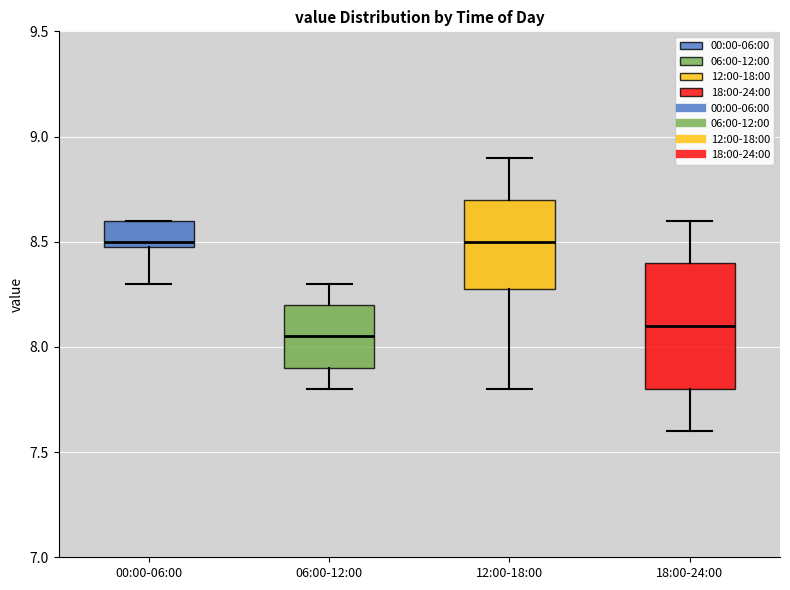

Reading left to right, transcribe this box plot: for each box, give where its median line is, the range the box spans, and where its two whiskers end, as read against the y-axis. The values are not printed on the chart, so give them approximately, as read against the axis.

00:00-06:00: median 8.50 (just above the box's lower edge), box 8.50 to 8.60, whiskers 8.30 to 8.60
06:00-12:00: median 8.05, box 7.90 to 8.20, whiskers 7.80 to 8.30
12:00-18:00: median 8.50, box 8.30 to 8.70, whiskers 7.80 to 8.90
18:00-24:00: median 8.10, box 7.80 to 8.40, whiskers 7.60 to 8.60